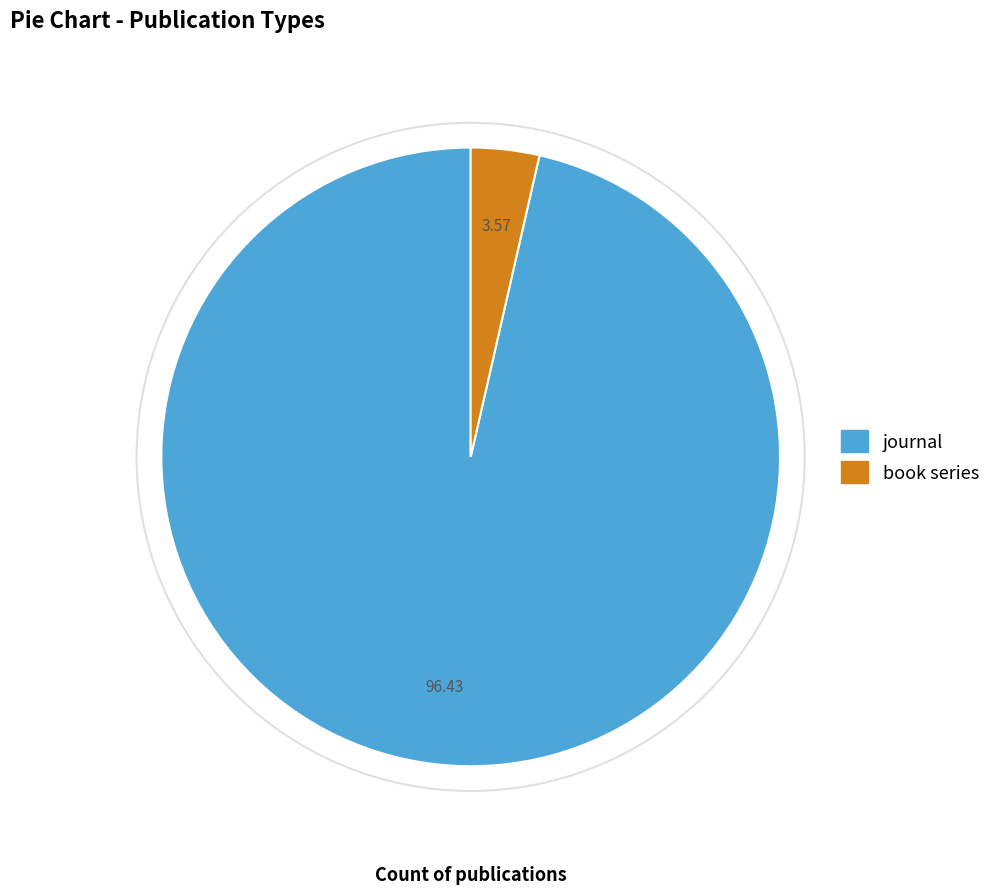

How many slices are in this pie chart?

2